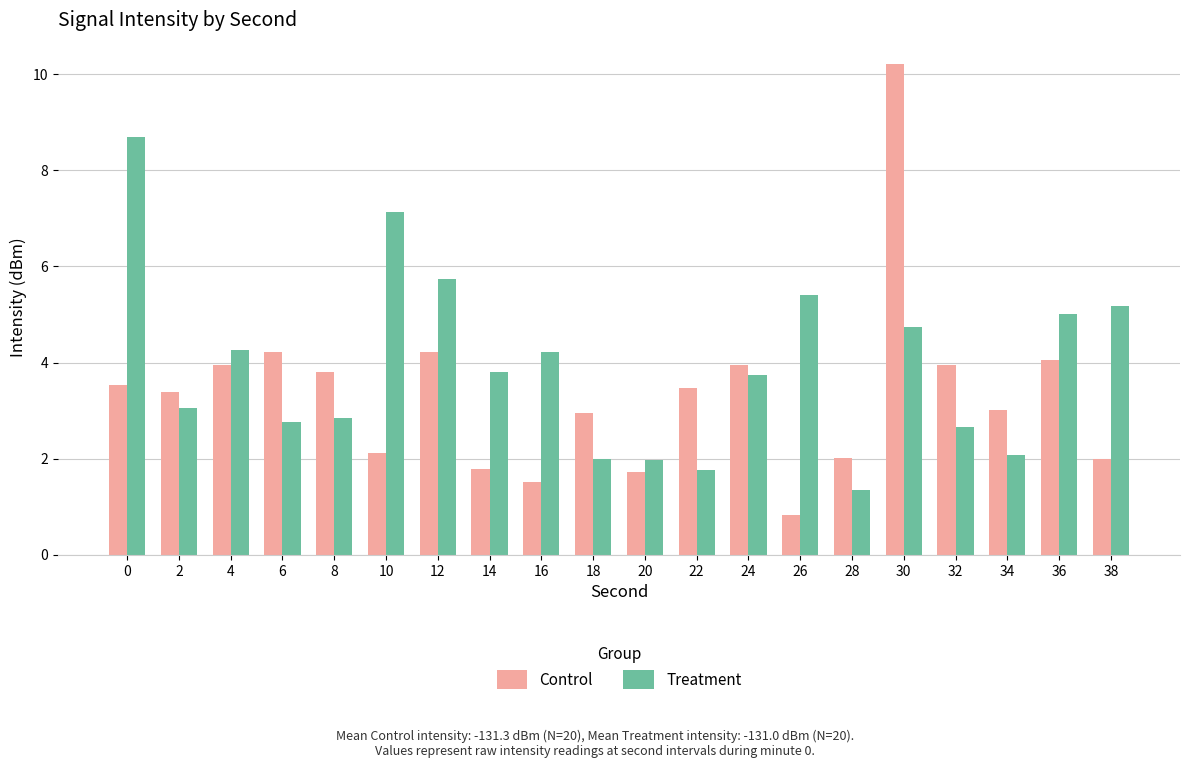

List the series in order of their peak value, highest first.

Control, Treatment